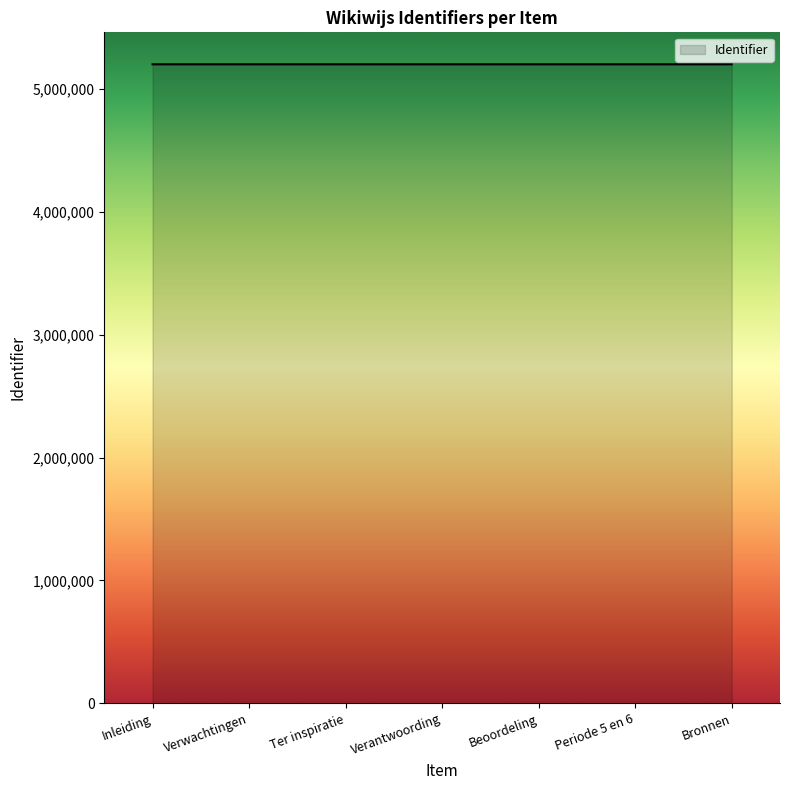

What is the average value?

5200285